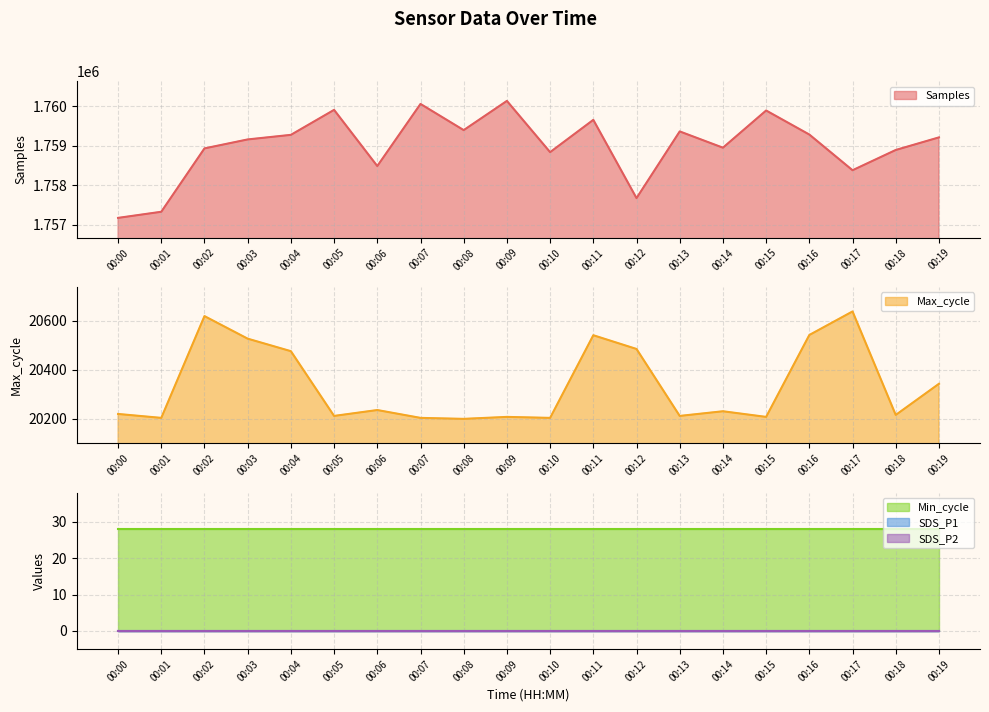

How many categories are shown in the chart?

20